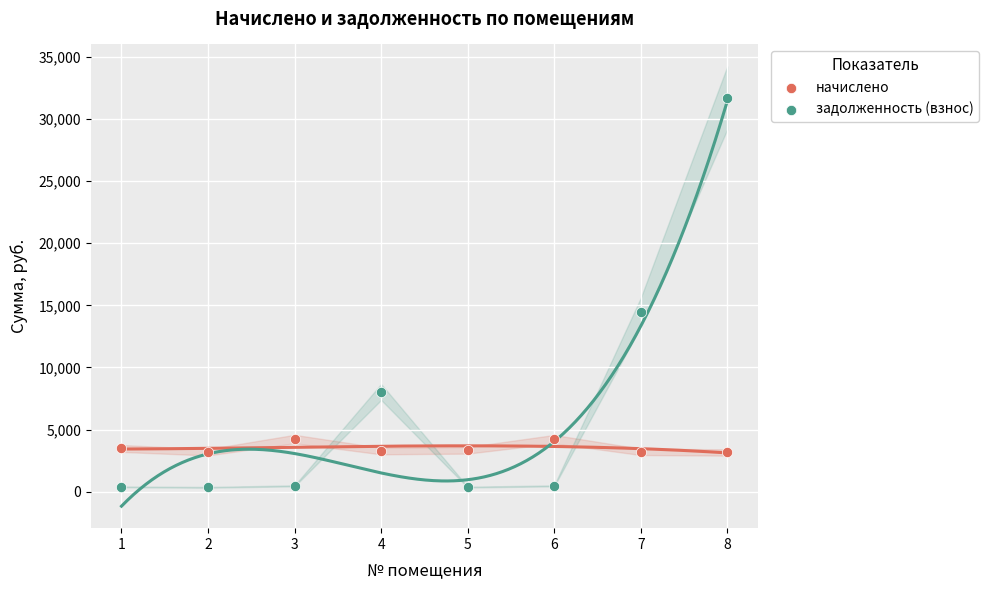

Across all data points, what is the range of Y values (max minus min)?

31351.7